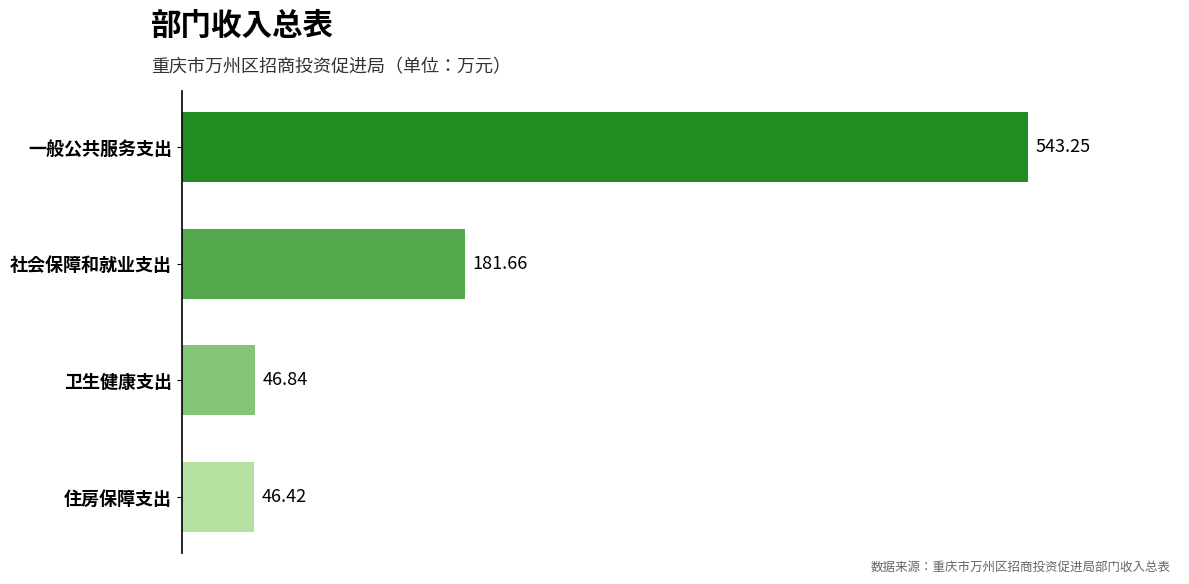

What is the ratio of the value at 一般公共服务支出 to the value at 卫生健康支出?

11.6